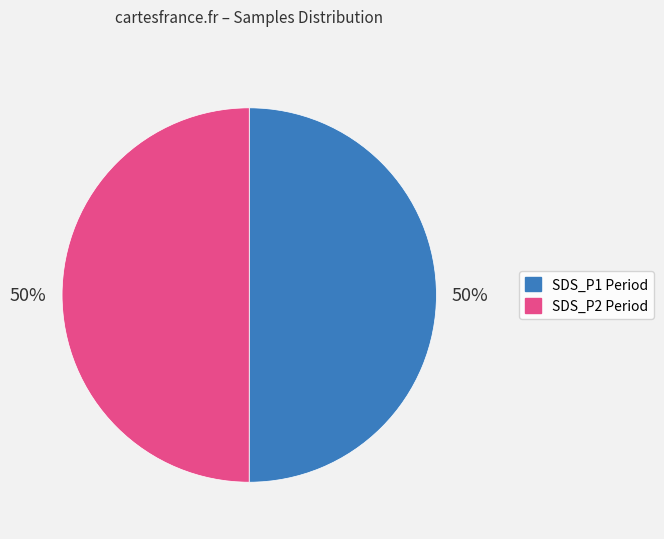

To the nearest percent, what is the average slice percentage?

50%